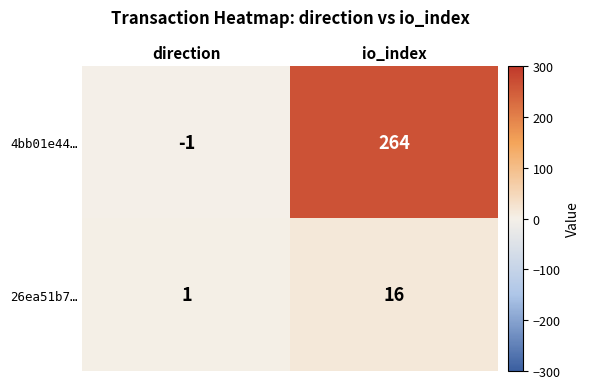

At which category does the chart reach its peak across all series?

io_index